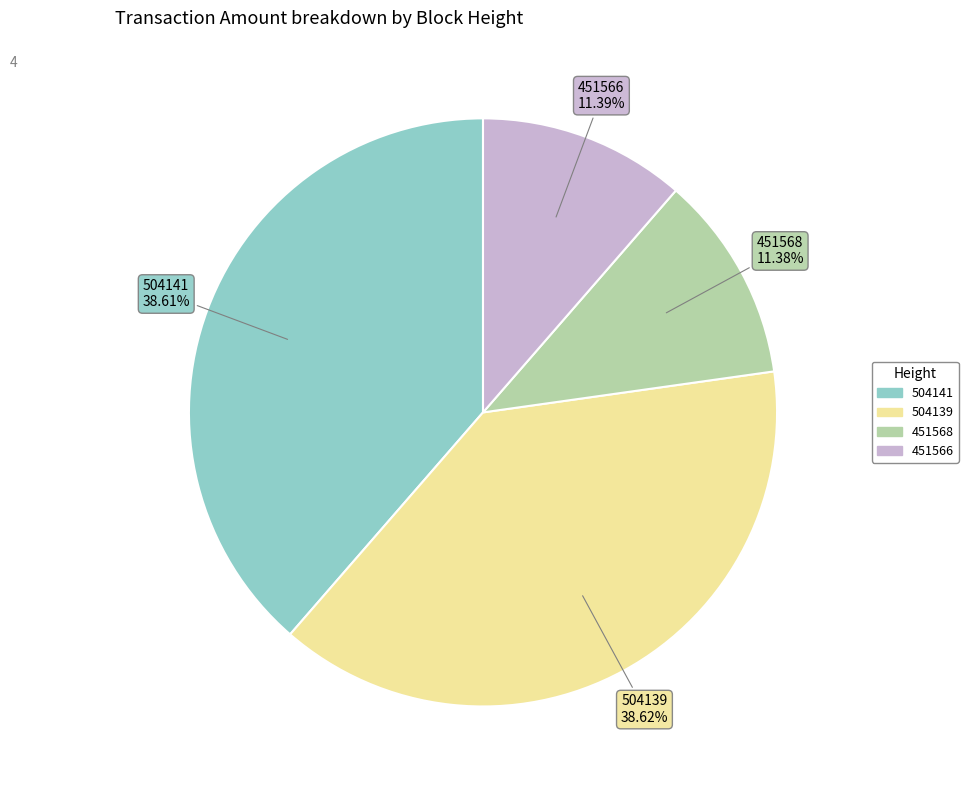

Count the number of slices in the pie.

4